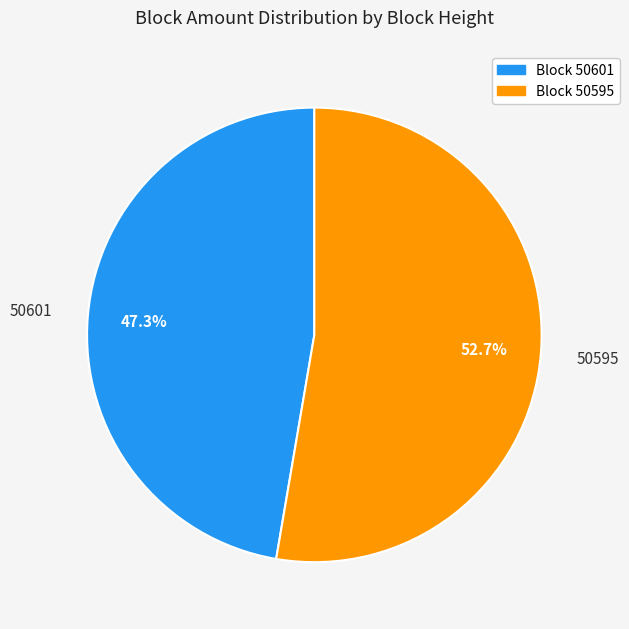

What is the largest slice in the pie chart?

Block 50595